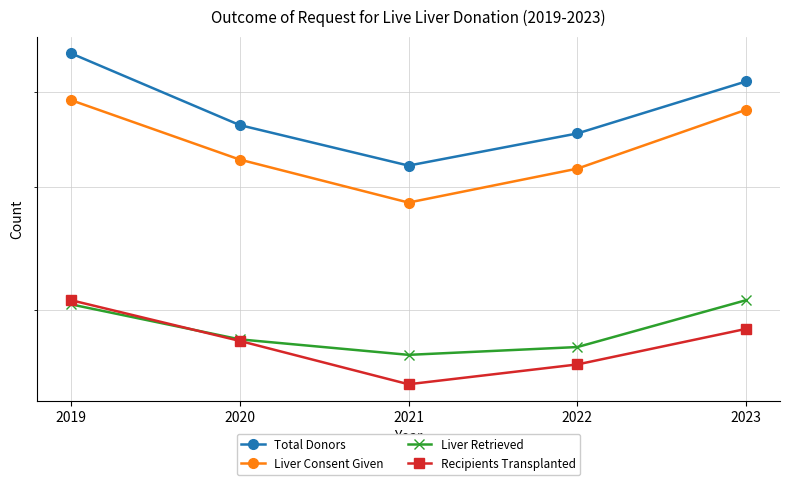

In Recipients Transplanted, how many points are lower than both neighbors (excluding endpoints)?

1